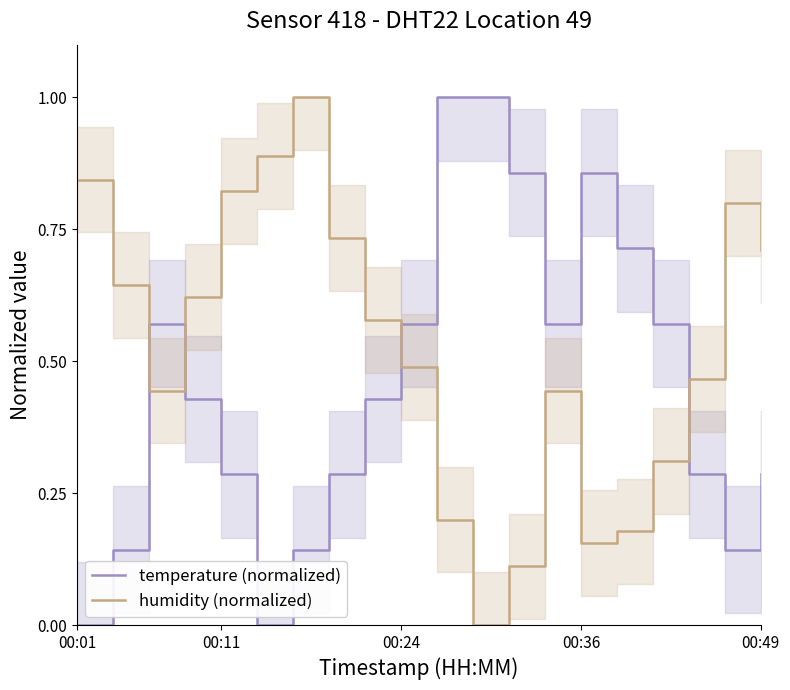

How many lines are shown in the chart?

2